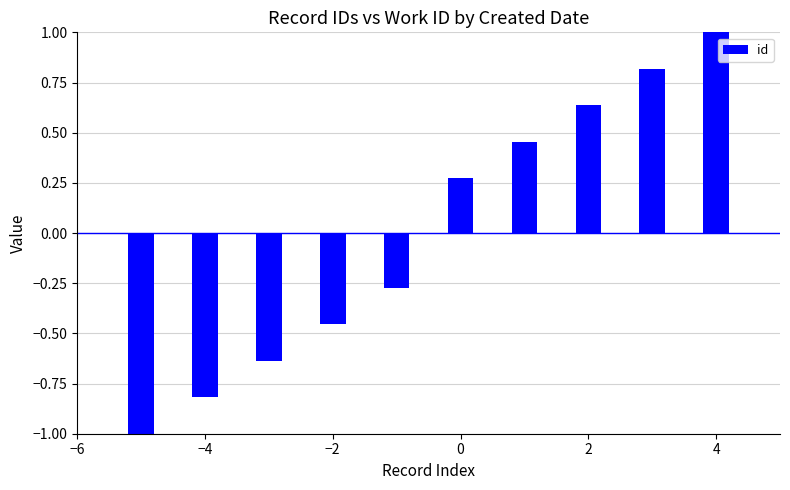

What is the value of the 1st bar from the left?

-1.0